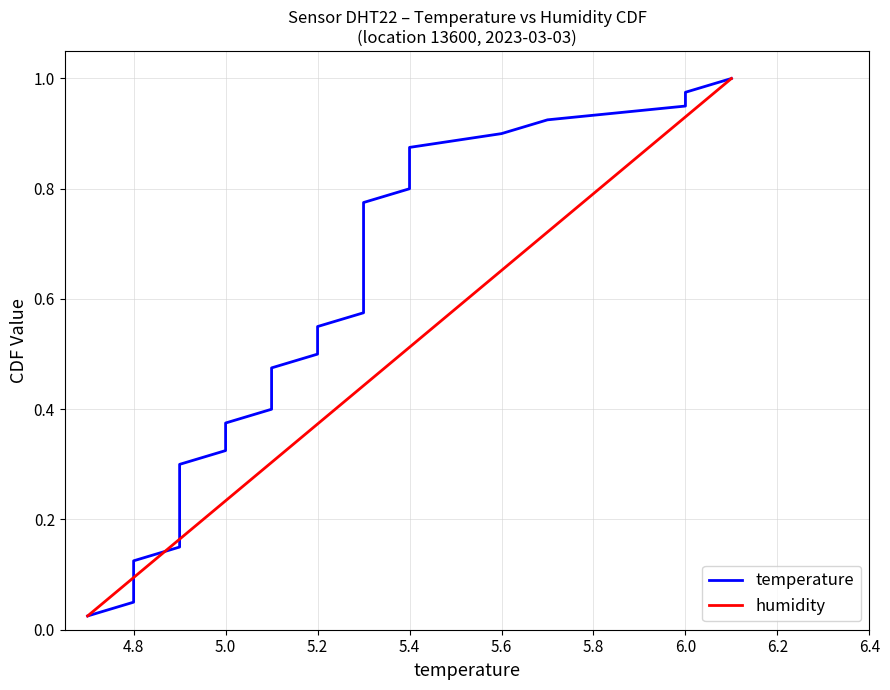

True or false: temperature has a value of 0.2 at 5.0.

False